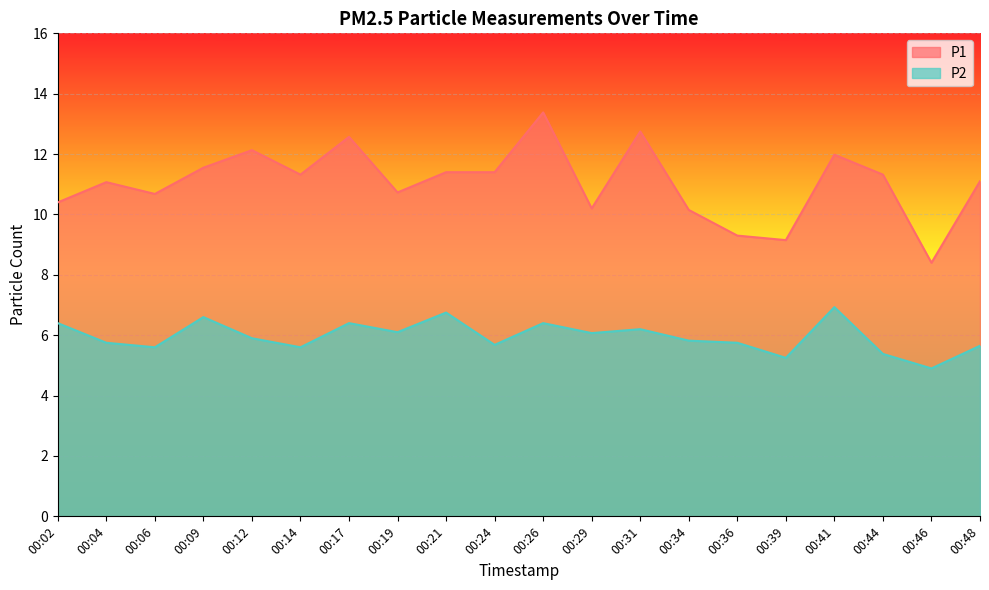

Where is the first local maximum for P2?

00:09